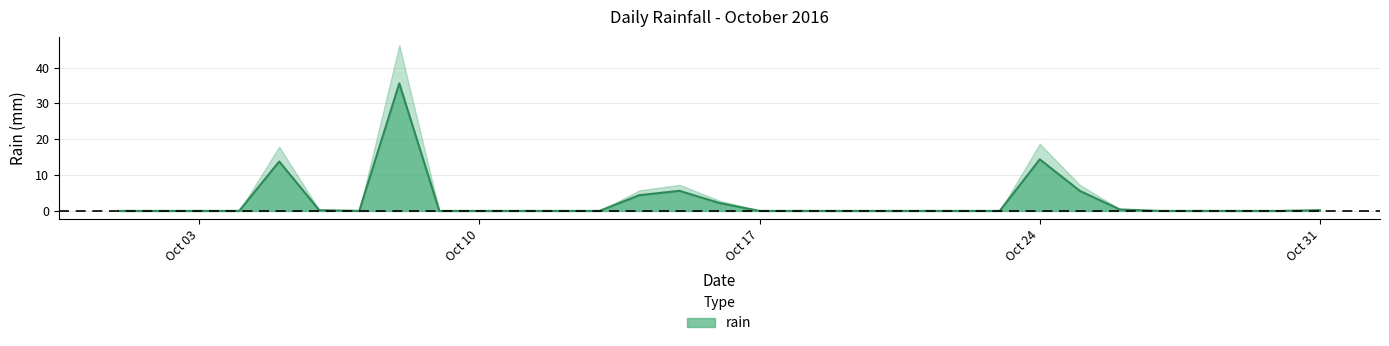

How many interior local peaks (higher than both neighbors) does the data have?

4